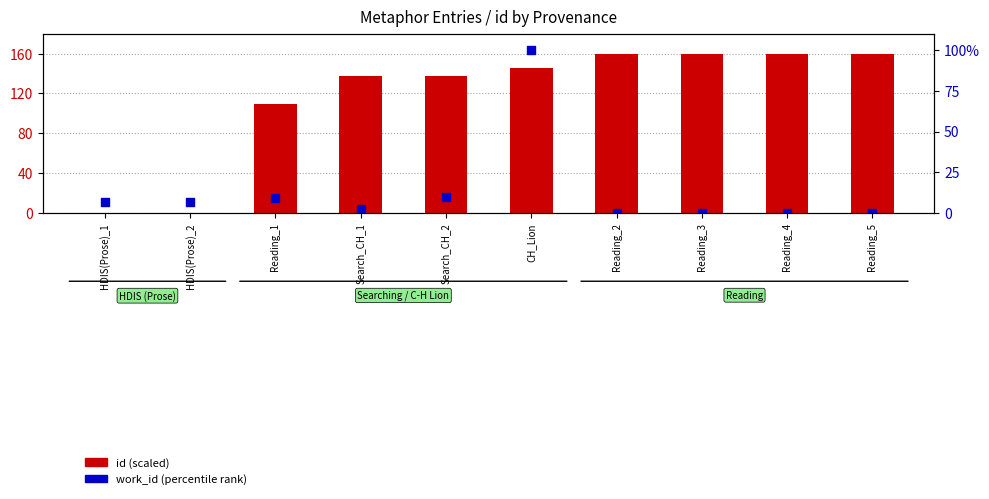

At how many categories does at least one series exceed 31?

8